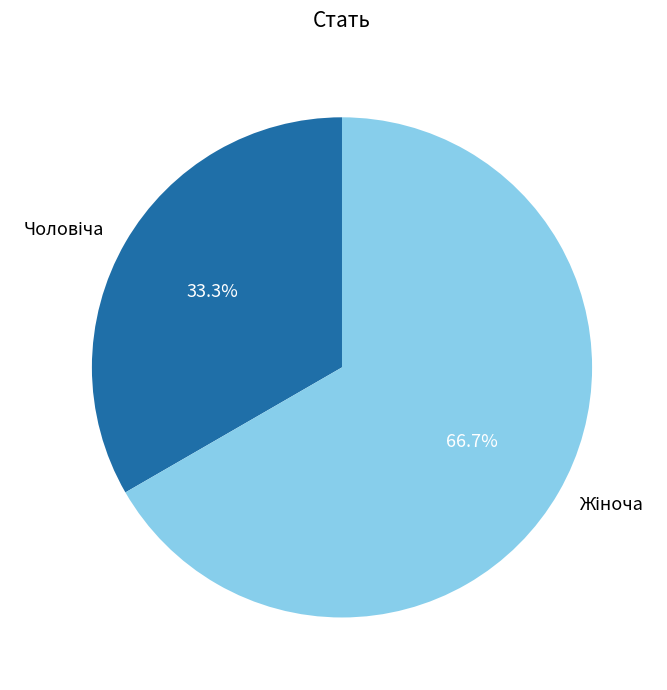

Is there any slice that represents more than half of the pie?

Yes